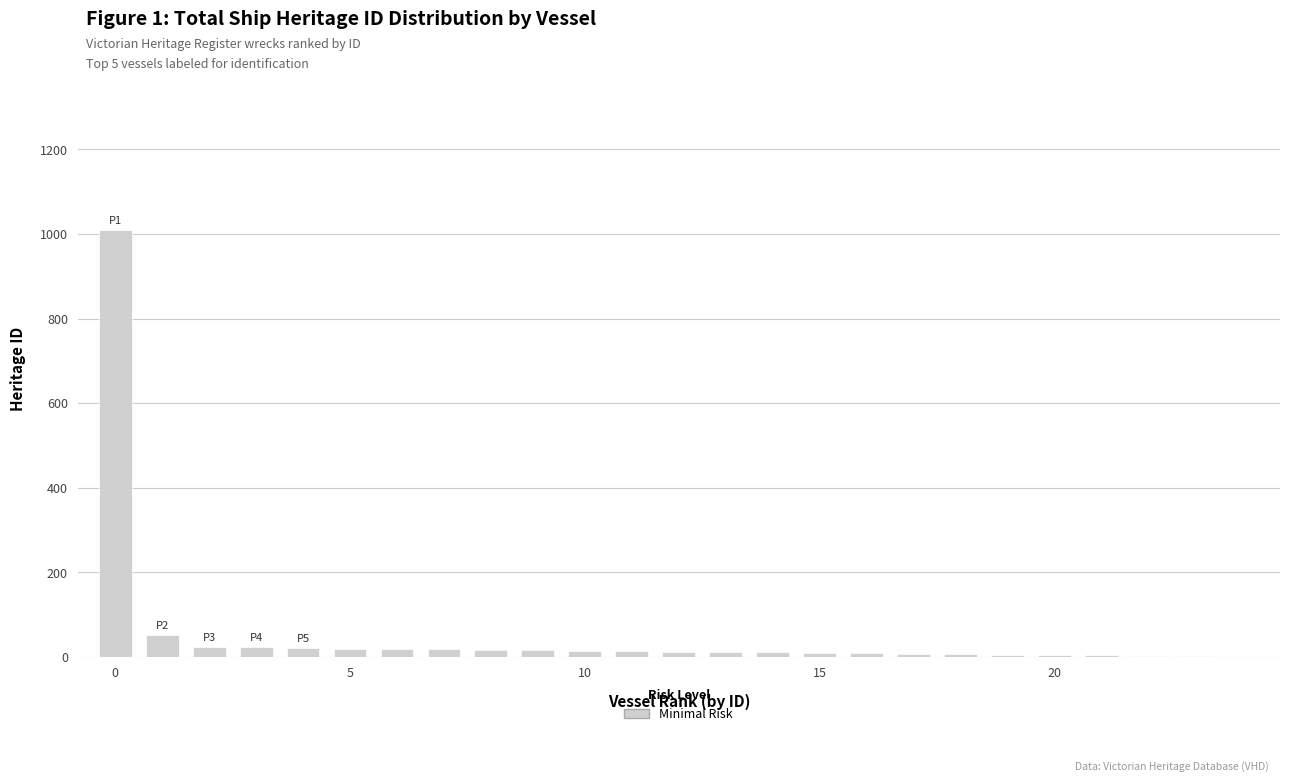

What is the maximum value shown in the chart?

1009